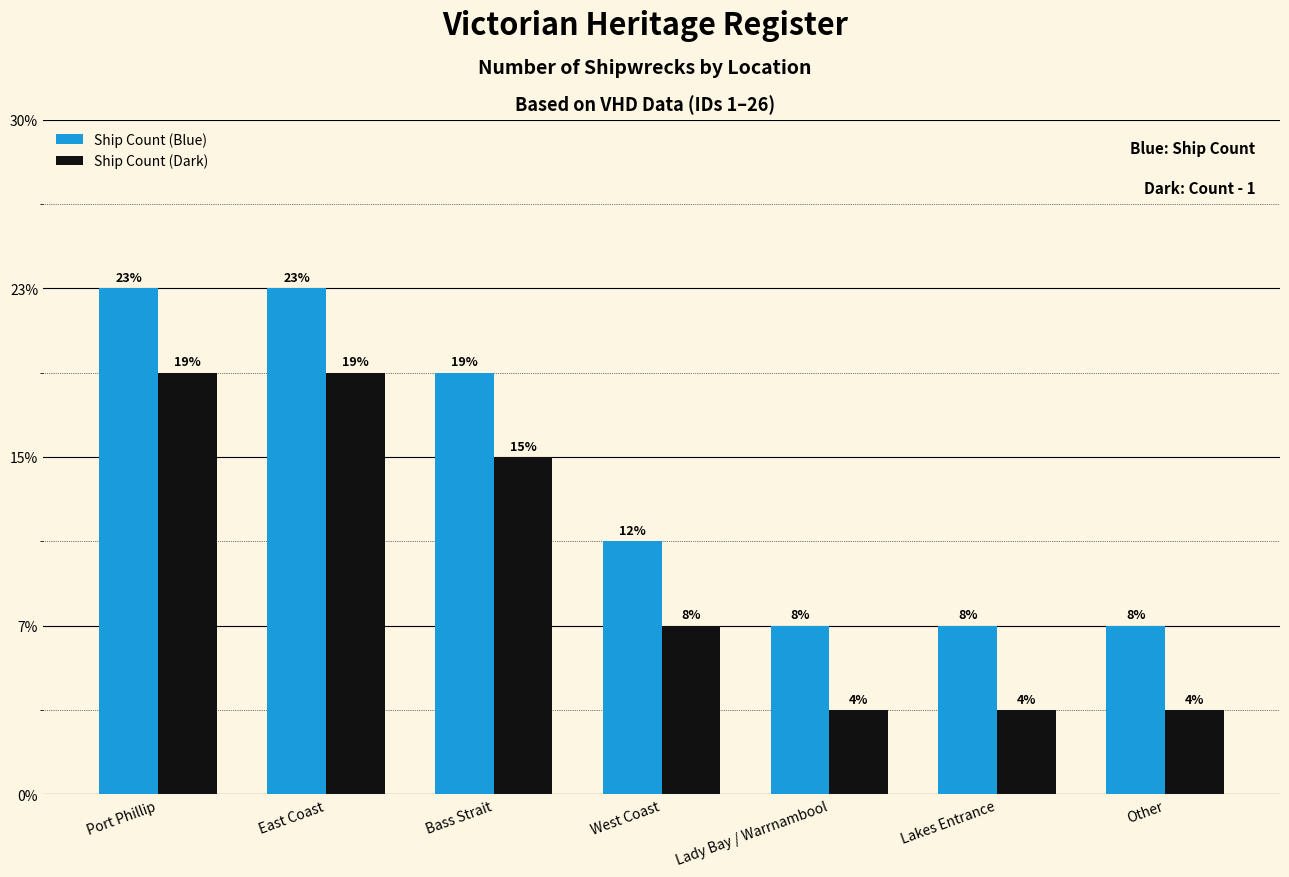

Does the chart contain any negative values?

No